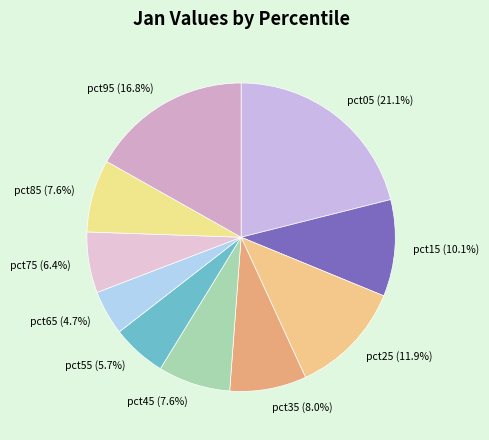

Does pct85 represent more than half of the total?

No